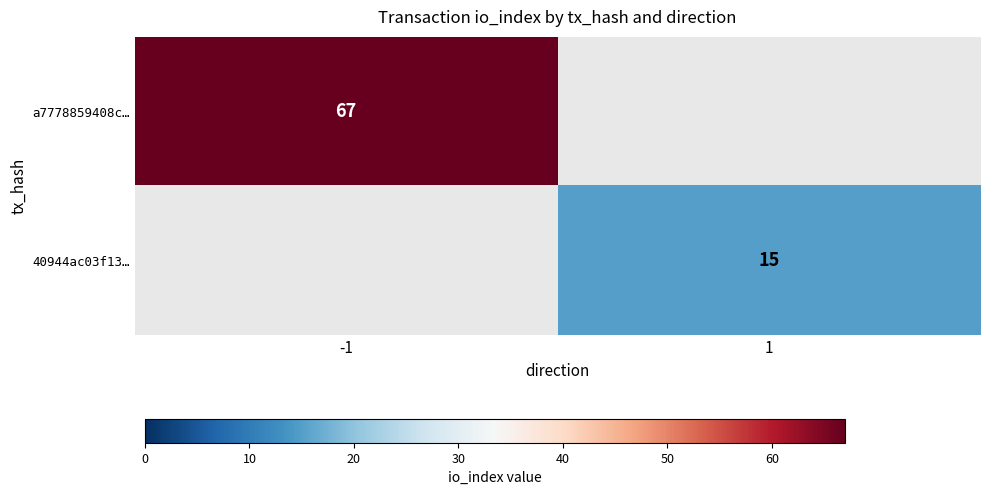

The 40944ac03f13… series shows 9 at 1. True or false?

False